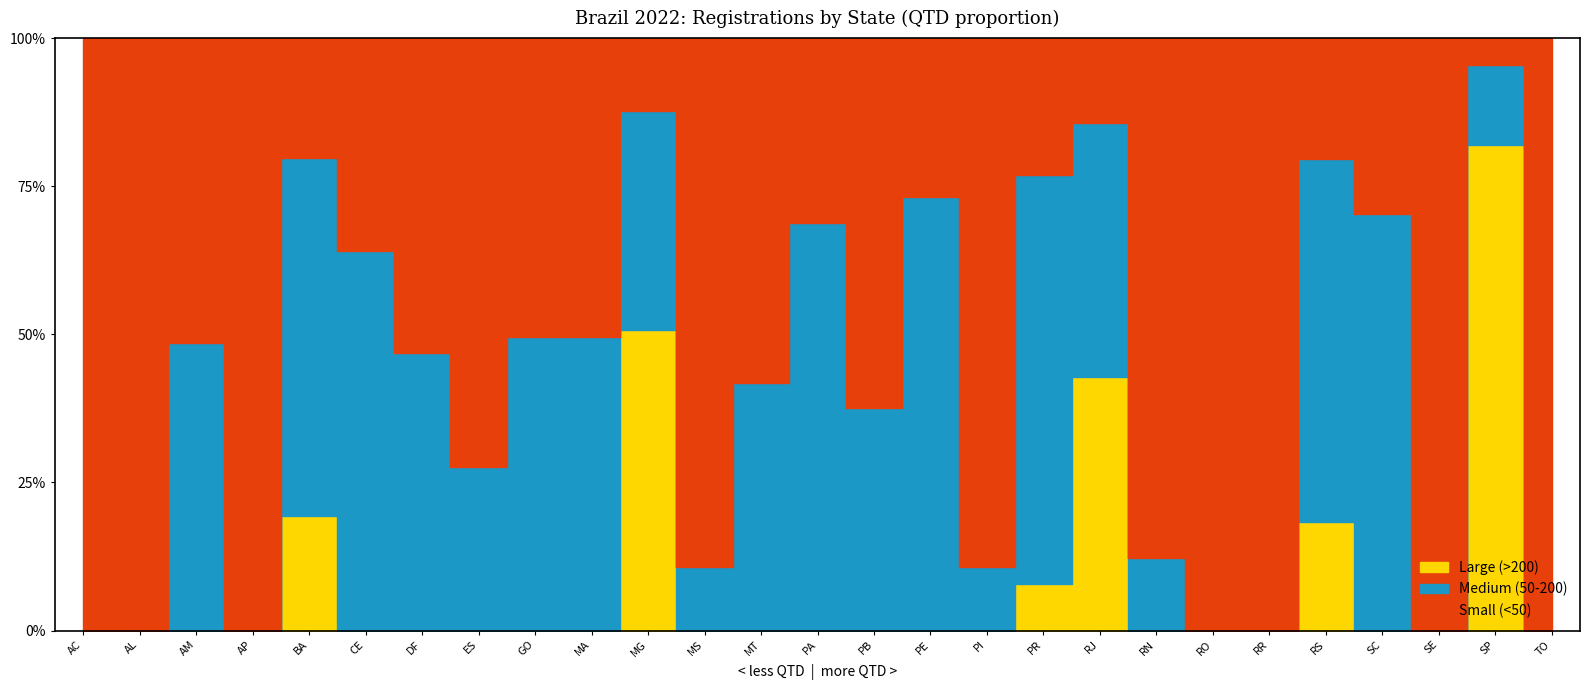

The value at PI is 56. True or false?

True